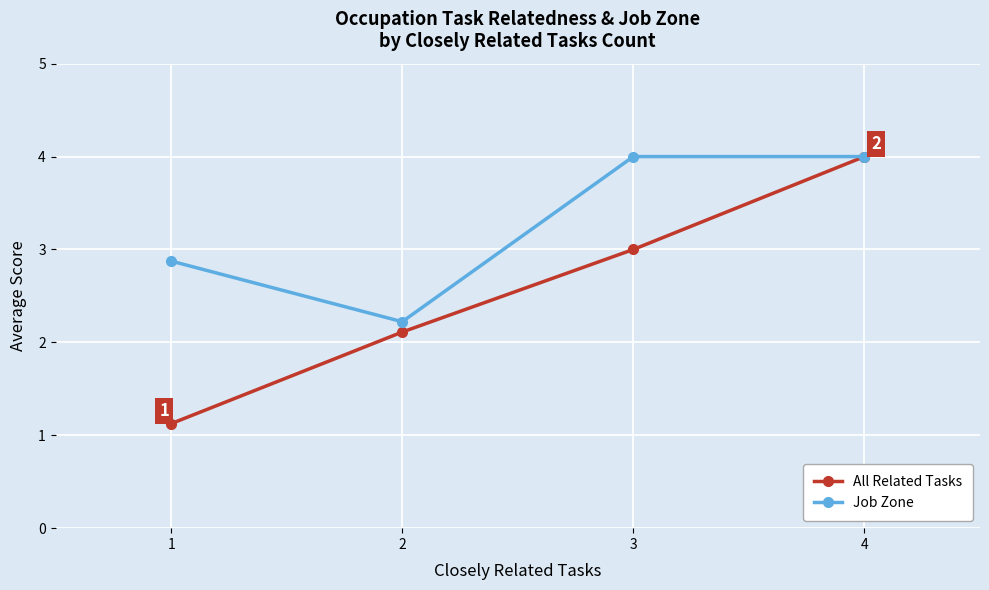

Reading left to right, transcribe all the data shown in this chart.

All Related Tasks: 1.1	2.1	3.0	4.0
Job Zone: 2.9	2.2	4.0	4.0